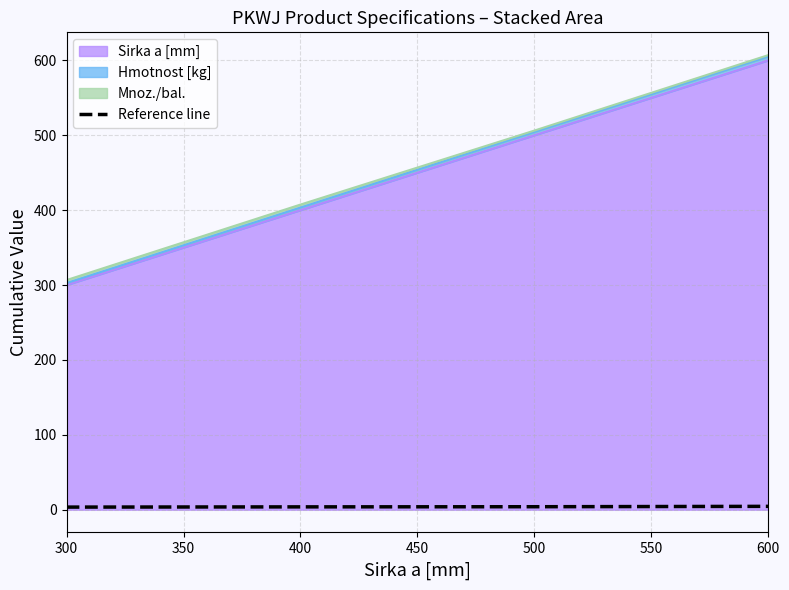

How many data points does each series have?

4